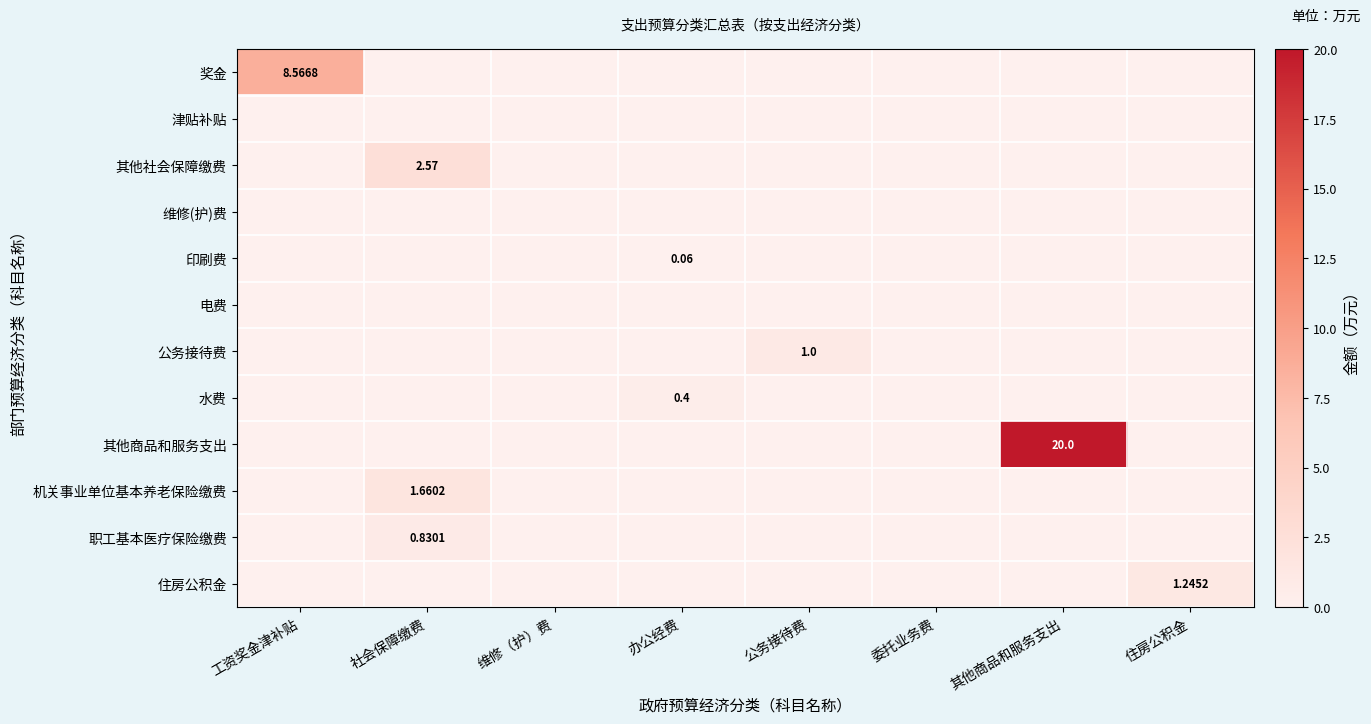

Count the 公务接待费 values in the range 0 to 1.

8